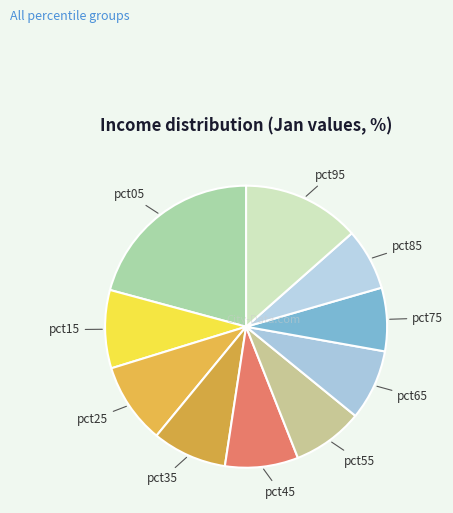

Between pct65 and pct95, which is larger?

pct95